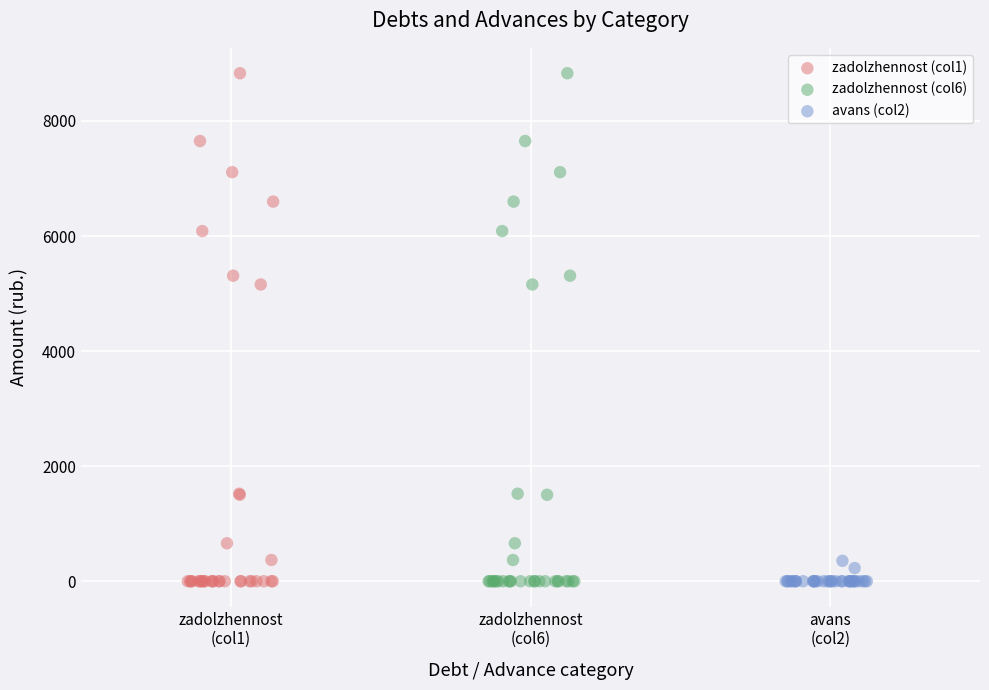

What are all the series names shown in the legend?

zadolzhennost (col1), zadolzhennost (col6), avans (col2)